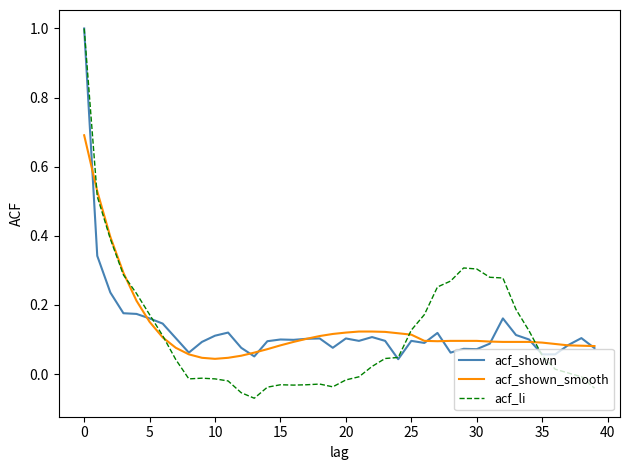

What is the maximum value shown in the chart?

1.0